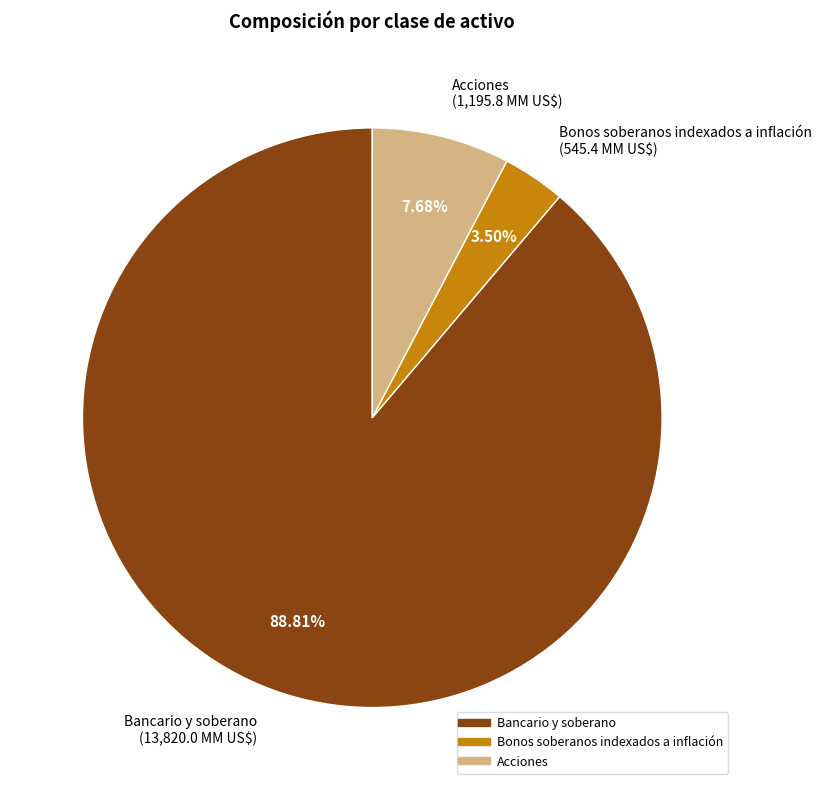

Which category accounts for the majority?

Bancario y soberano